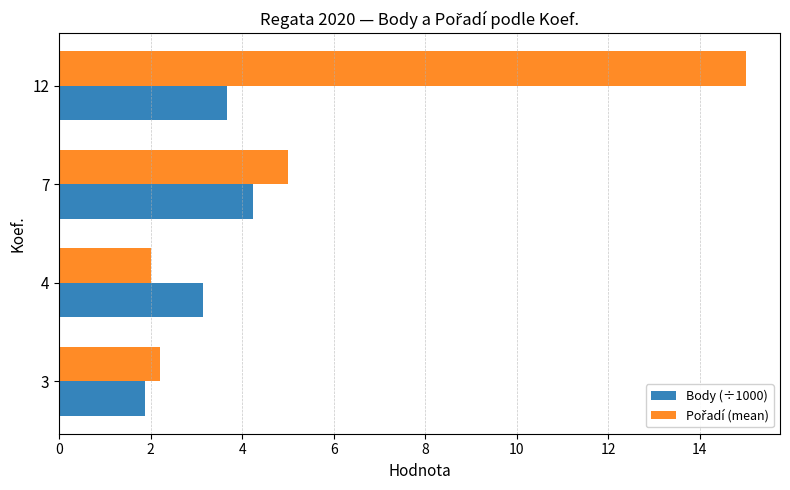

What is the spread (max minus min) of values at 12?

11.3